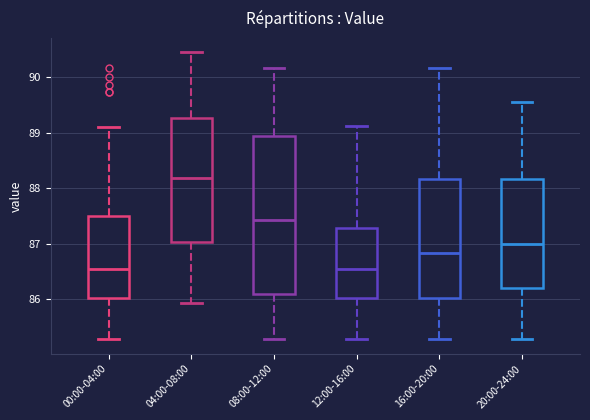

Reading left to right, read every box against the y-axis: the position of its median line, the range the box covers, and the ends of its whiskers. The values are not printed on the chart, so give them approximately, as read against the axis.

00:00-04:00: median 86.5, box 86.0 to 87.5, whiskers 85.3 to 89.1
04:00-08:00: median 88.2, box 87.0 to 89.3, whiskers 85.9 to 90.5
08:00-12:00: median 87.4, box 86.1 to 88.9, whiskers 85.3 to 90.2
12:00-16:00: median 86.5, box 86.0 to 87.3, whiskers 85.3 to 89.1
16:00-20:00: median 86.8, box 86.0 to 88.2, whiskers 85.3 to 90.2
20:00-24:00: median 87.0, box 86.2 to 88.2, whiskers 85.3 to 89.6